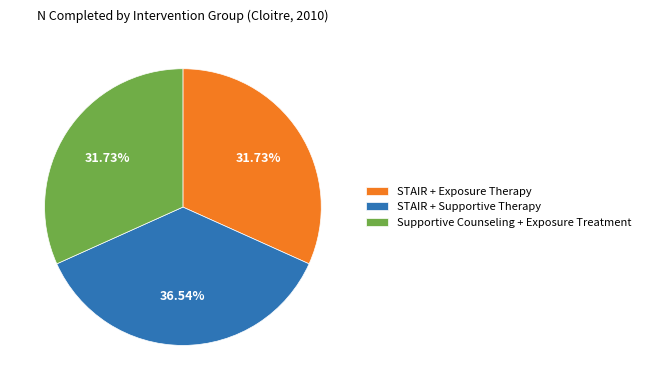

Approximately how many times larger is the value at Supportive Counseling + Exposure Treatment compared to STAIR + Supportive Therapy?

0.9